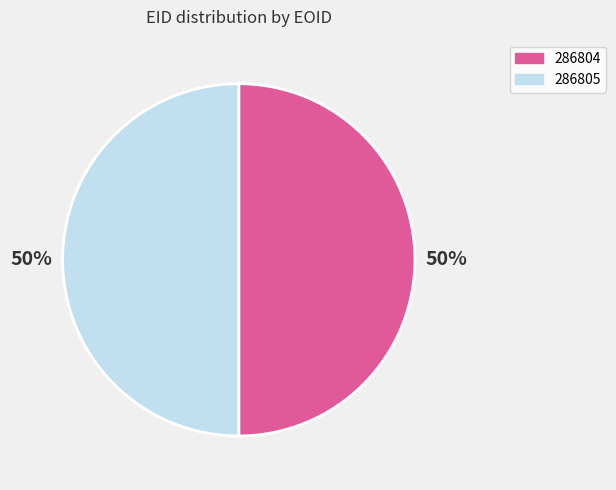

True or false: 286804 accounts for 37% of the total.

False